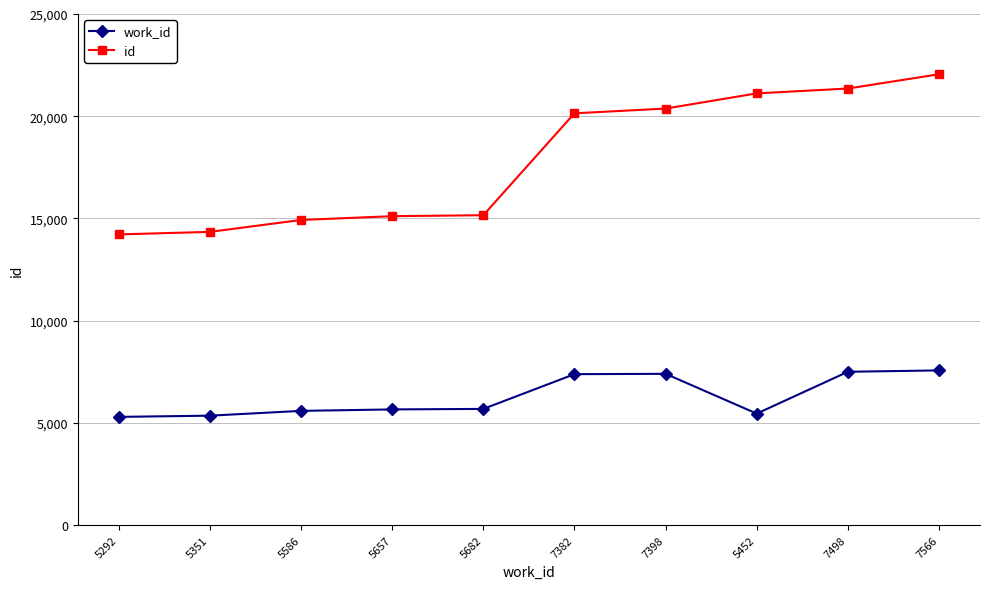

True or false: id and work_id intersect in this chart.

False